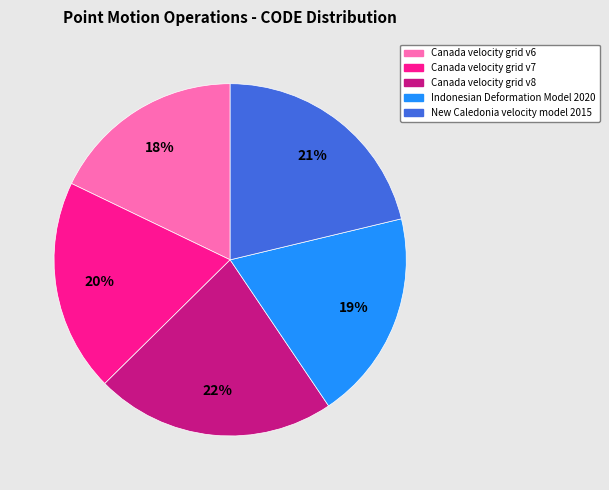

To the nearest percent, what portion does Canada velocity grid v6 represent?

18%